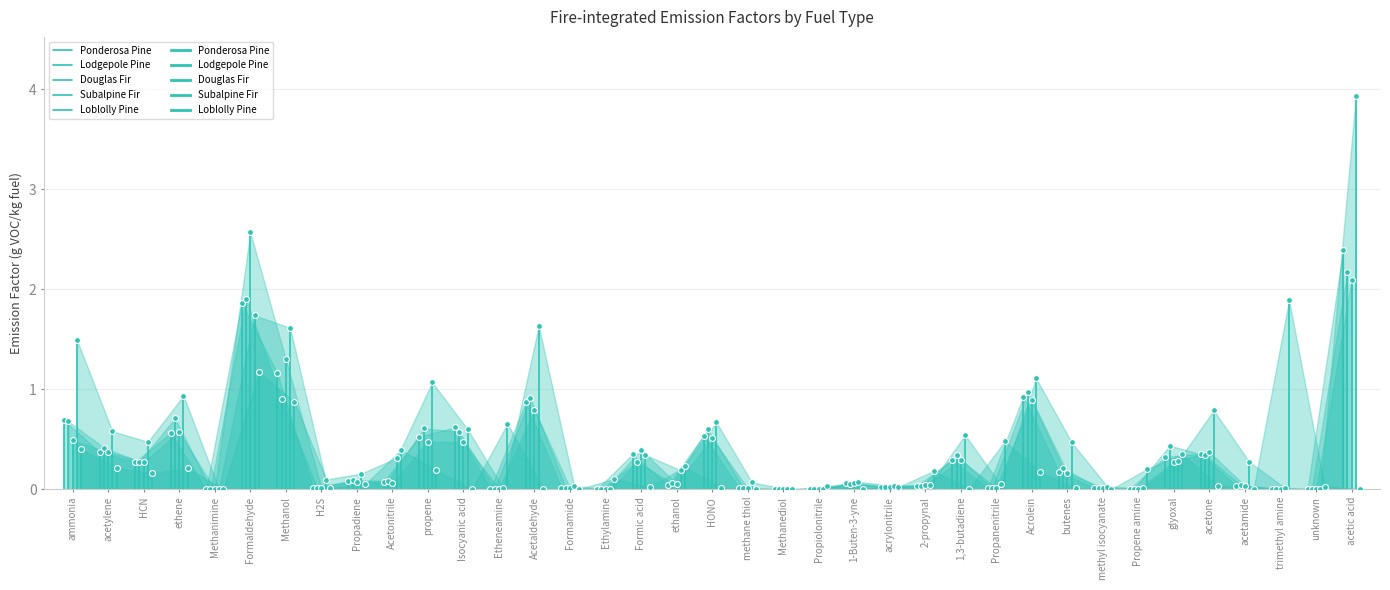

Is the value of Subalpine Fir at ammonia greater than the value of Lodgepole Pine at acetylene?

No